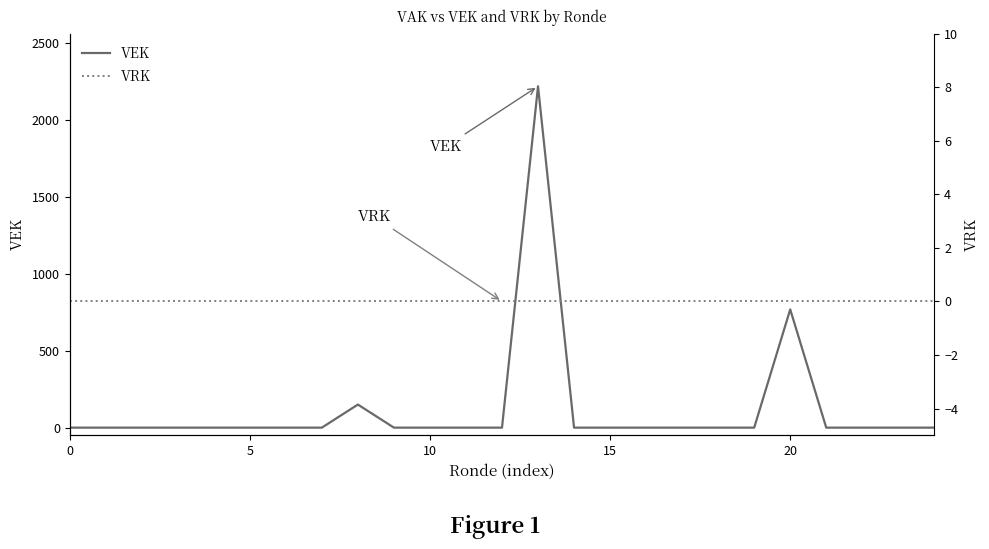

Between 9 and 23, which is larger?

9